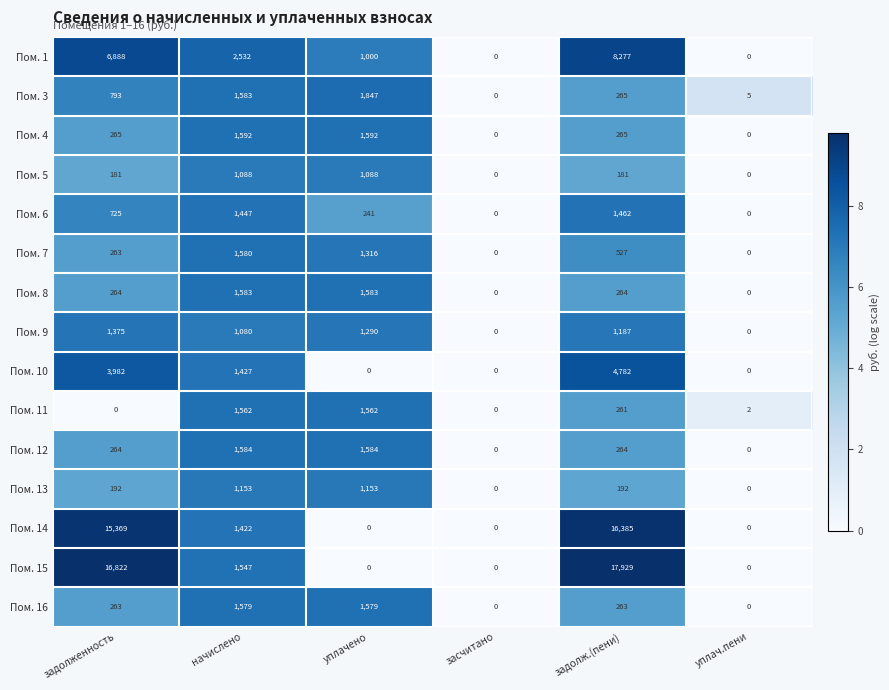

What is the approximate value of Пом. 15 at задолж.(пени), to the nearest 100?

17900